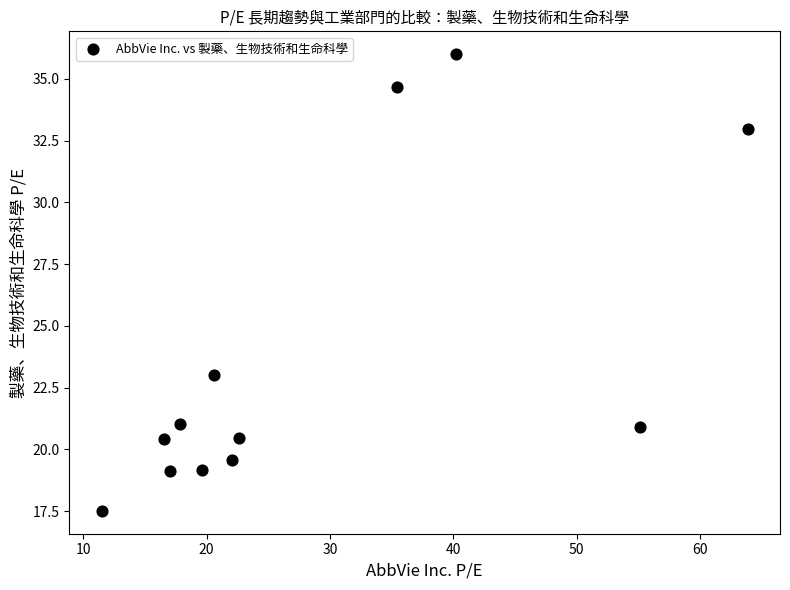

What is the range of X values (max minus min)?

52.3